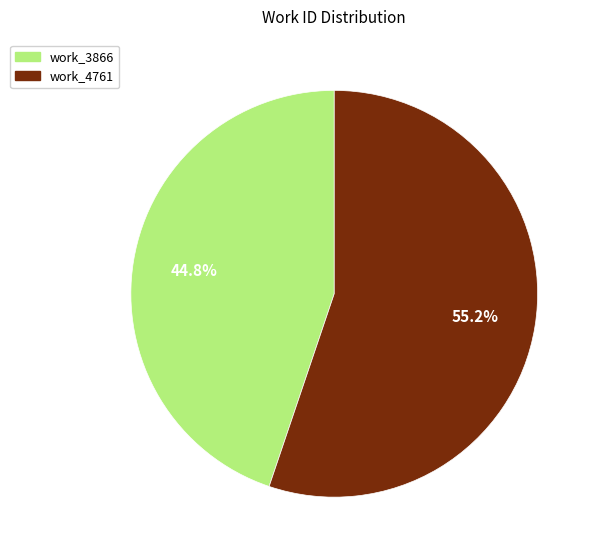

Does work_3866 represent more than half of the total?

No